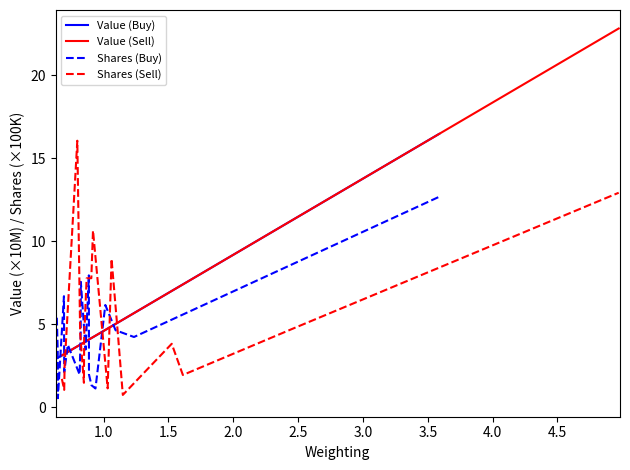

After their last crossing, which series has the higher values: Value (Buy) or Shares (Buy)?

Value (Buy)